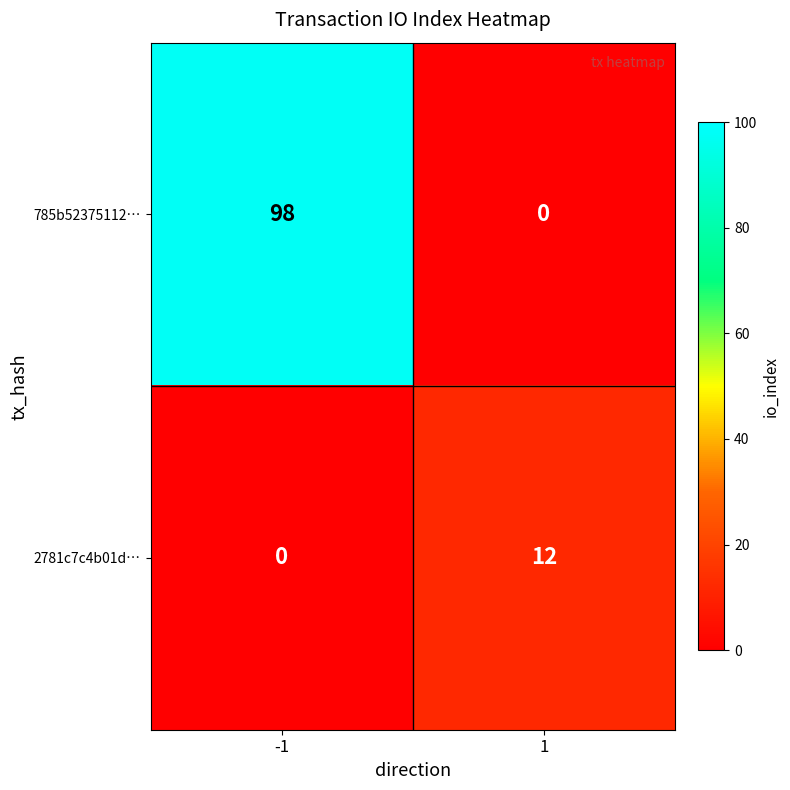

Reading left to right, list all the values displayed in this chart.

785b52375112…: -1=98	1=0
2781c7c4b01d…: -1=0	1=12